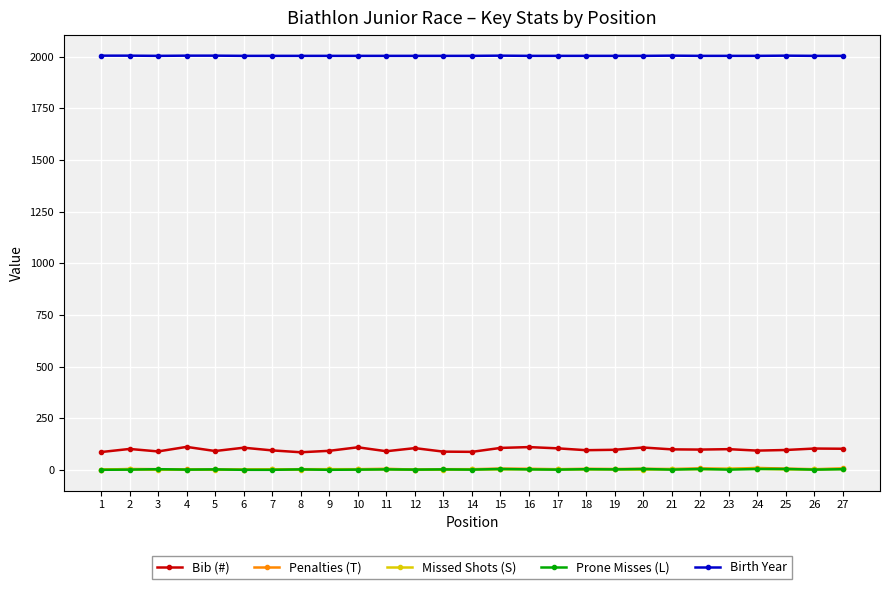

Which series has the widest spread of values?

Bib (#)